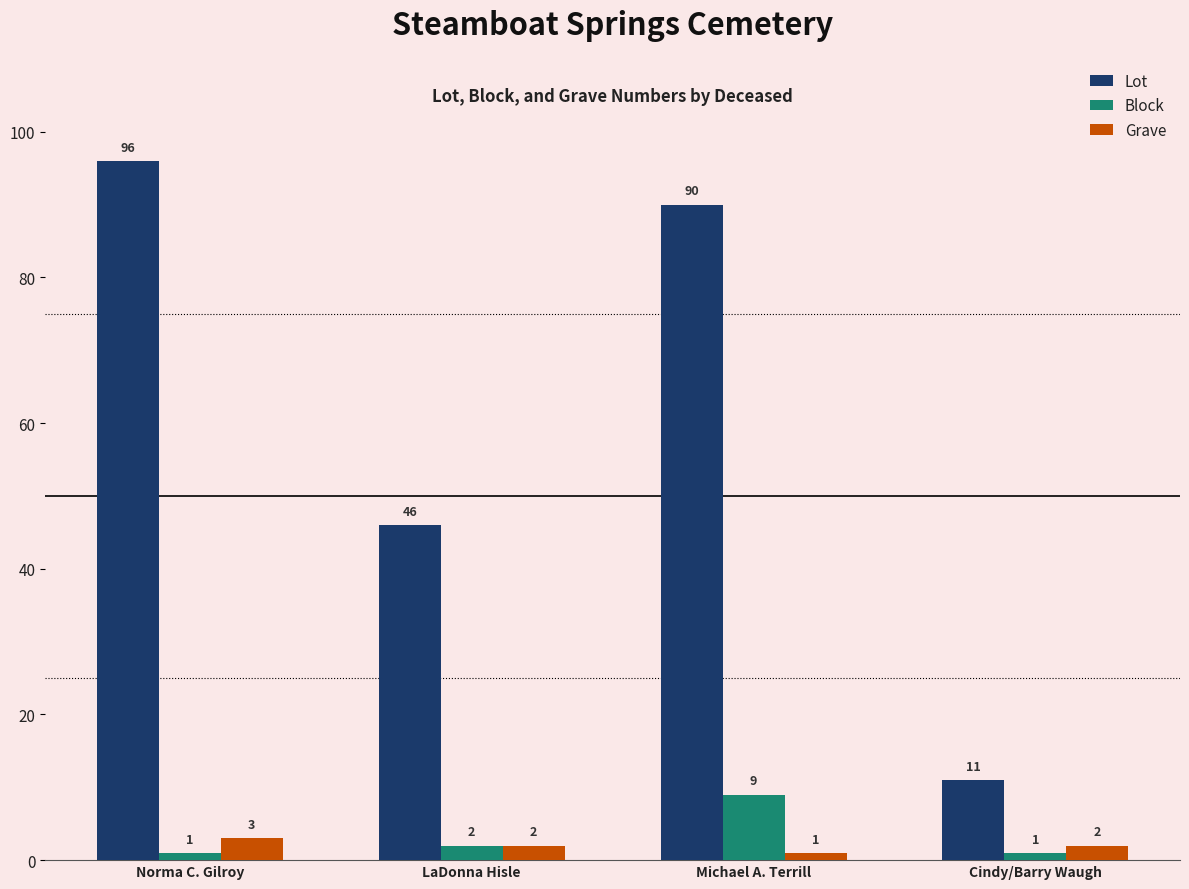

Reading left to right, list all the values displayed in this chart.

Lot: Norma C. Gilroy=96	LaDonna Hisle=46	Michael A. Terrill=90	Cindy/Barry Waugh=11
Block: Norma C. Gilroy=1	LaDonna Hisle=2	Michael A. Terrill=9	Cindy/Barry Waugh=1
Grave: Norma C. Gilroy=3	LaDonna Hisle=2	Michael A. Terrill=1	Cindy/Barry Waugh=2